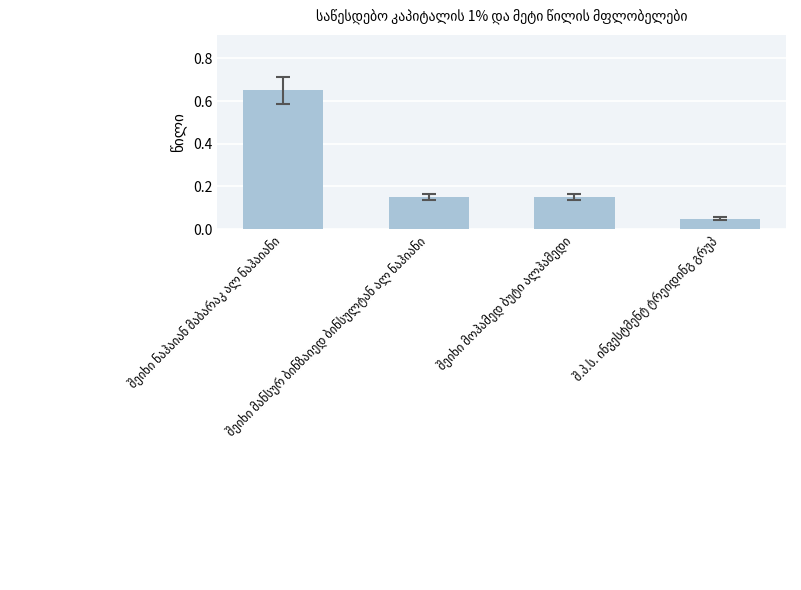

What is the difference between the maximum and minimum values?

0.6